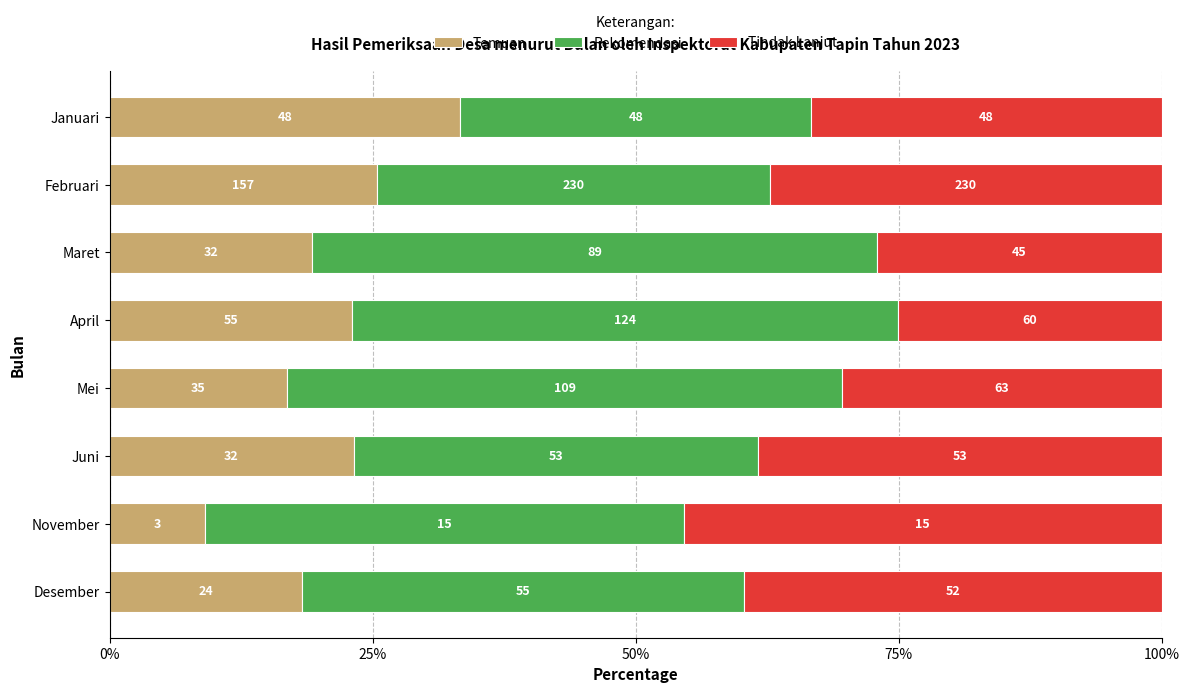

What is the difference between the second highest and second lowest values in the Rekomendasi series?

15.4